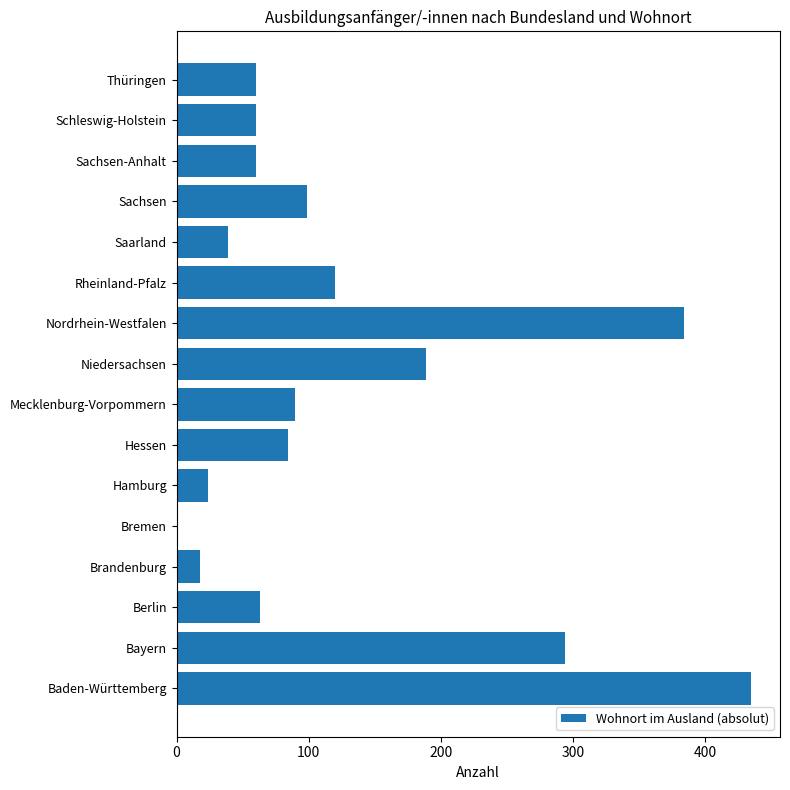

What is the ratio of the value at Sachsen-Anhalt to the value at Berlin?

1.0